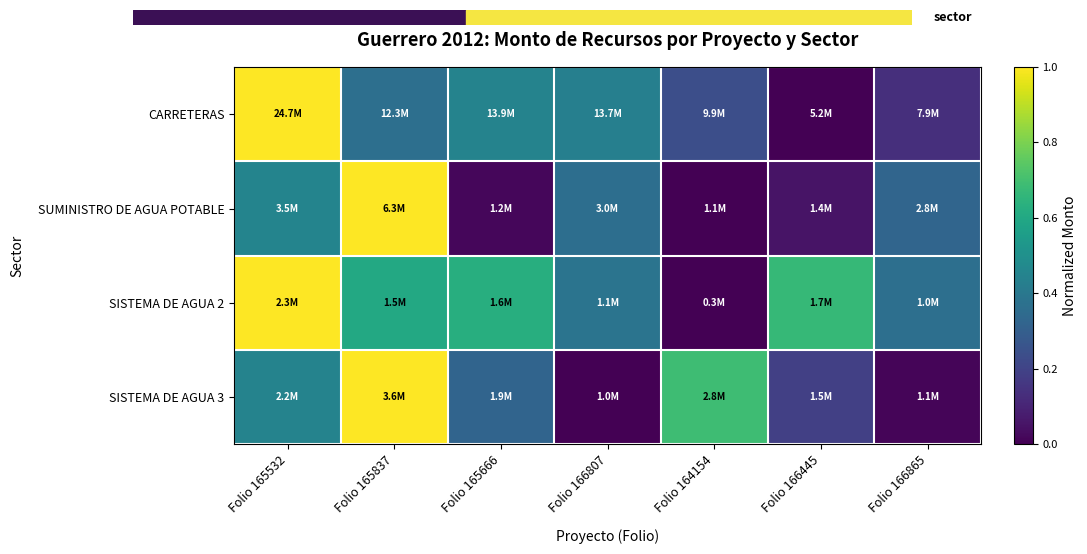

Reading right to left, what are all the values shown in this chart?

CARRETERAS: Folio 166865=0.1	Folio 166445=0.0	Folio 164154=0.2	Folio 166807=0.4	Folio 165666=0.4	Folio 165837=0.4	Folio 165532=1.0
SUMINISTRO DE AGUA POTABLE: Folio 166865=0.3	Folio 166445=0.1	Folio 164154=0.0	Folio 166807=0.4	Folio 165666=0.0	Folio 165837=1.0	Folio 165532=0.5
SISTEMA DE AGUA 2: Folio 166865=0.4	Folio 166445=0.7	Folio 164154=0.0	Folio 166807=0.4	Folio 165666=0.6	Folio 165837=0.6	Folio 165532=1.0
SISTEMA DE AGUA 3: Folio 166865=0.0	Folio 166445=0.2	Folio 164154=0.7	Folio 166807=0.0	Folio 165666=0.3	Folio 165837=1.0	Folio 165532=0.4